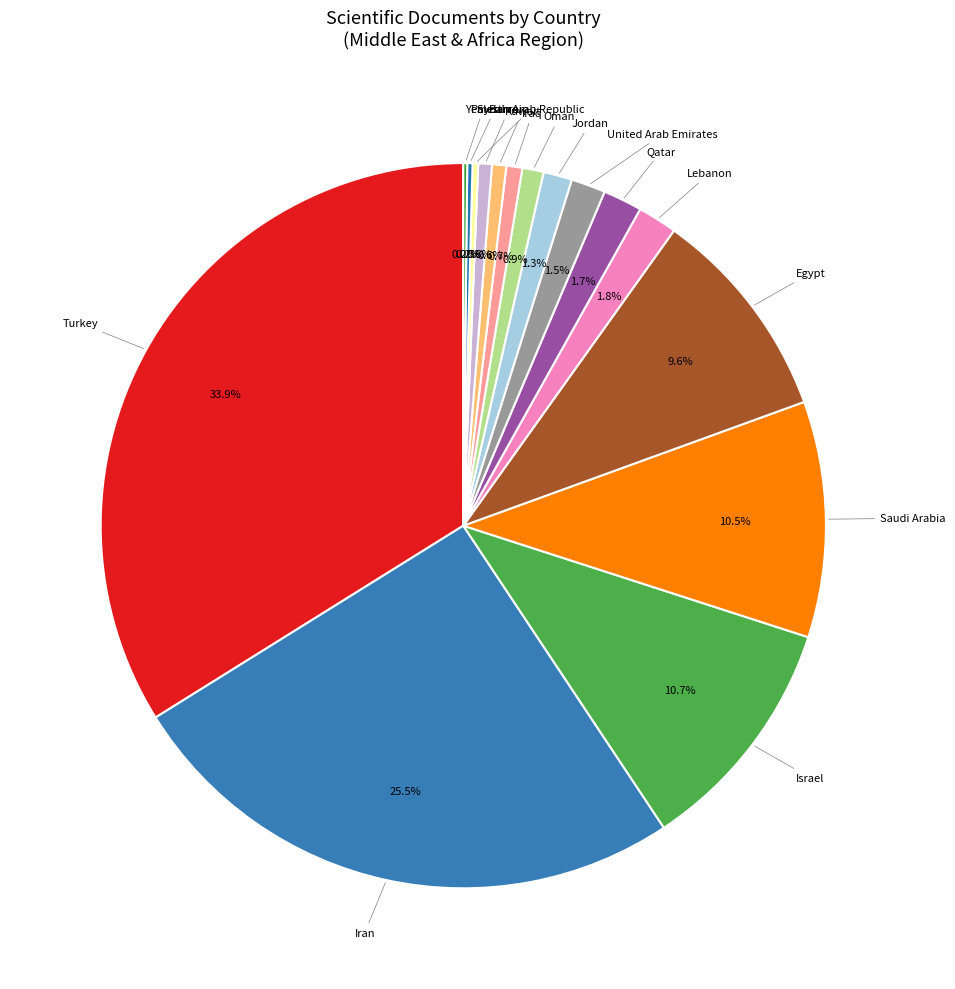

What percentage is NOT represented by Turkey?

66.1%